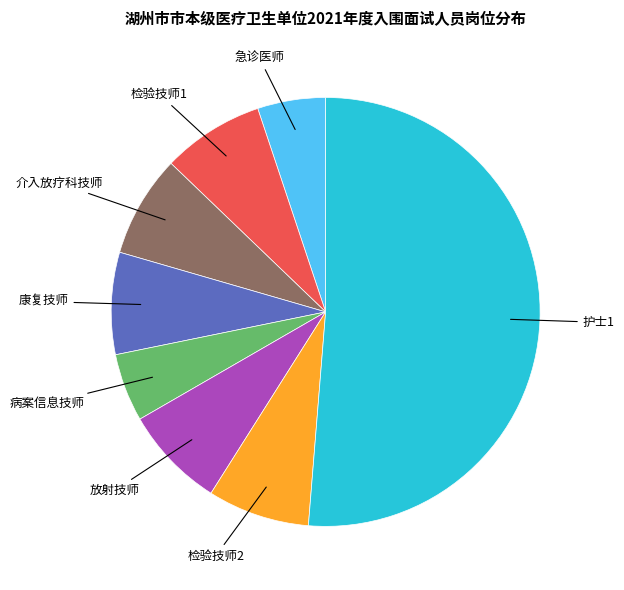

Is there a majority slice in this chart?

Yes